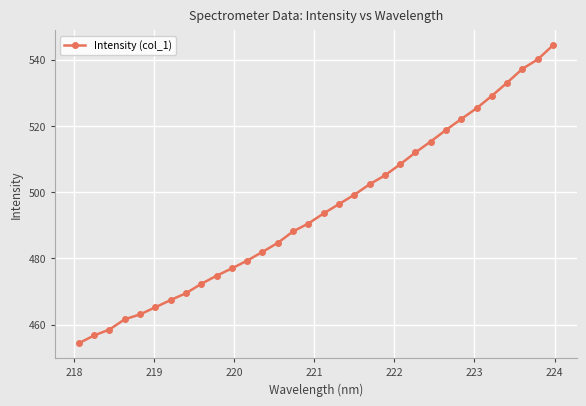

What is the value of the 26th point from the left?

522.1